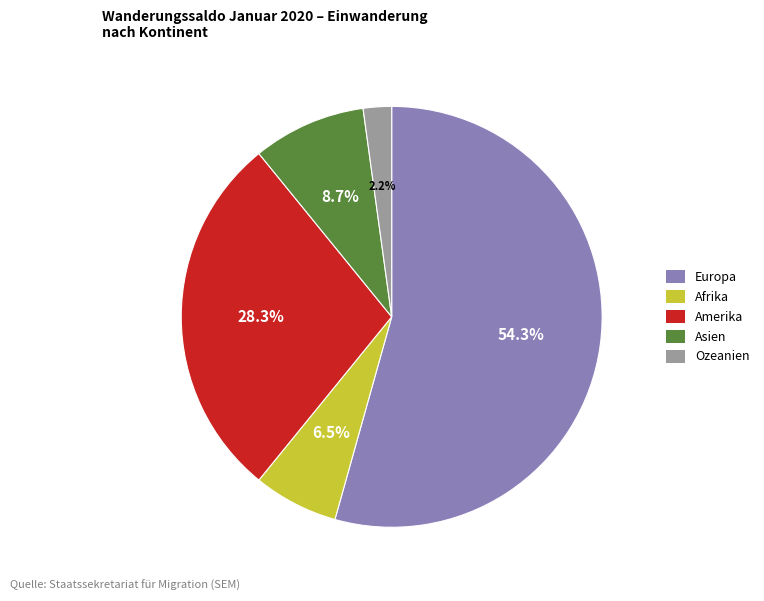

The Afrika slice represents 21% of the pie. True or false?

False